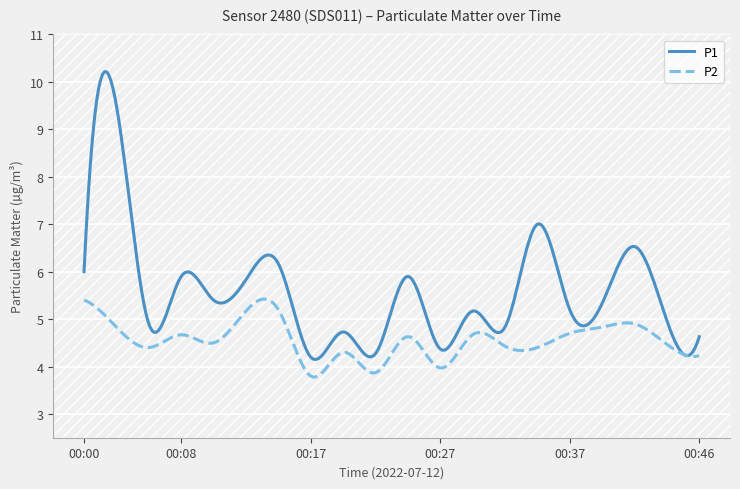

In P1, how many points are higher than both neighbors (excluding endpoints)?

8